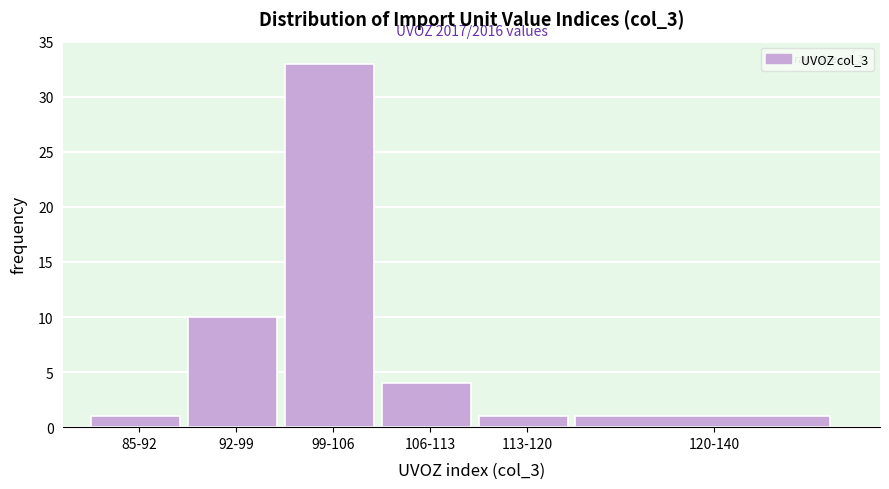

Reading left to right, transcribe all the data shown in this chart.

1	10	33	4	1	1